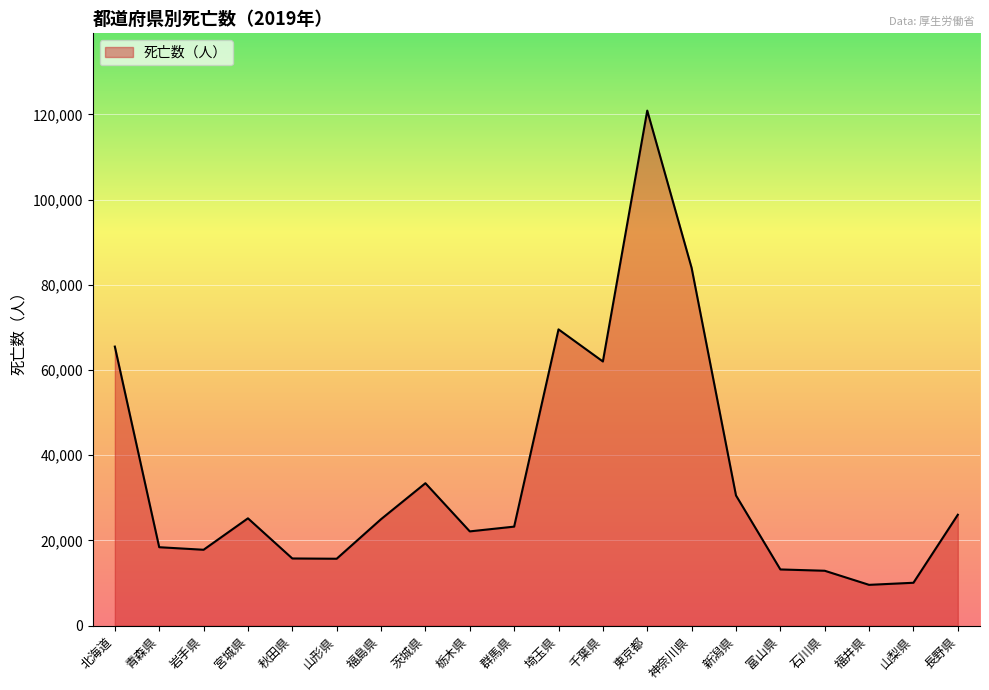

What is the difference between the maximum and minimum values?

111277